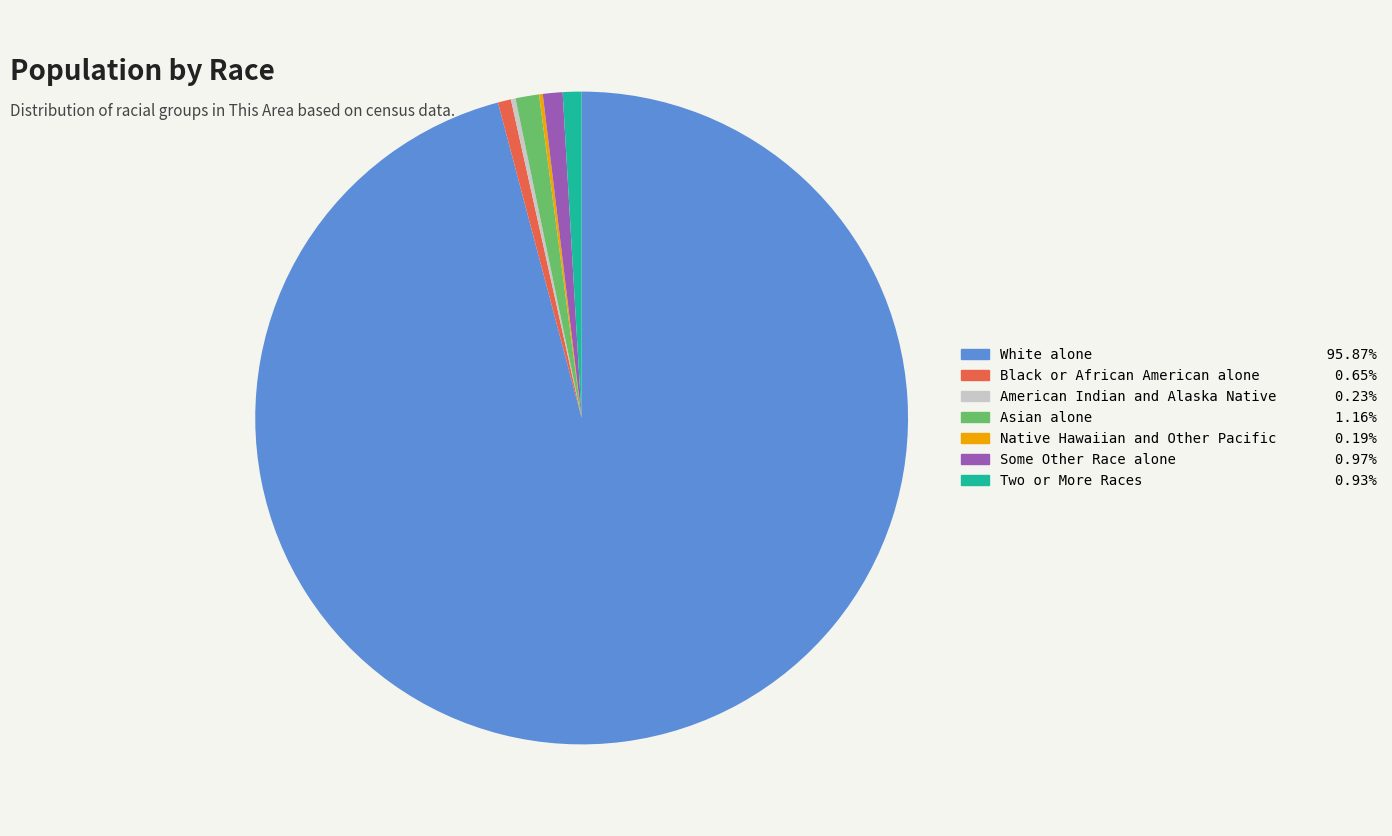

Combined, do Some Other Race alone and White alone account for over 50%?

Yes